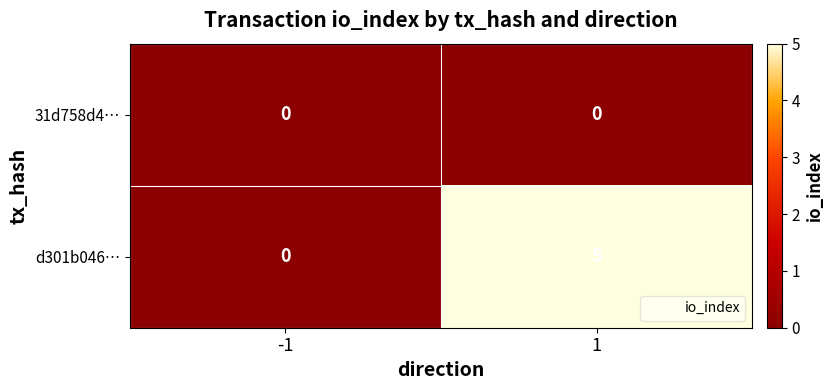

Is it true that 31d758d4… equals 0 at -1?

True